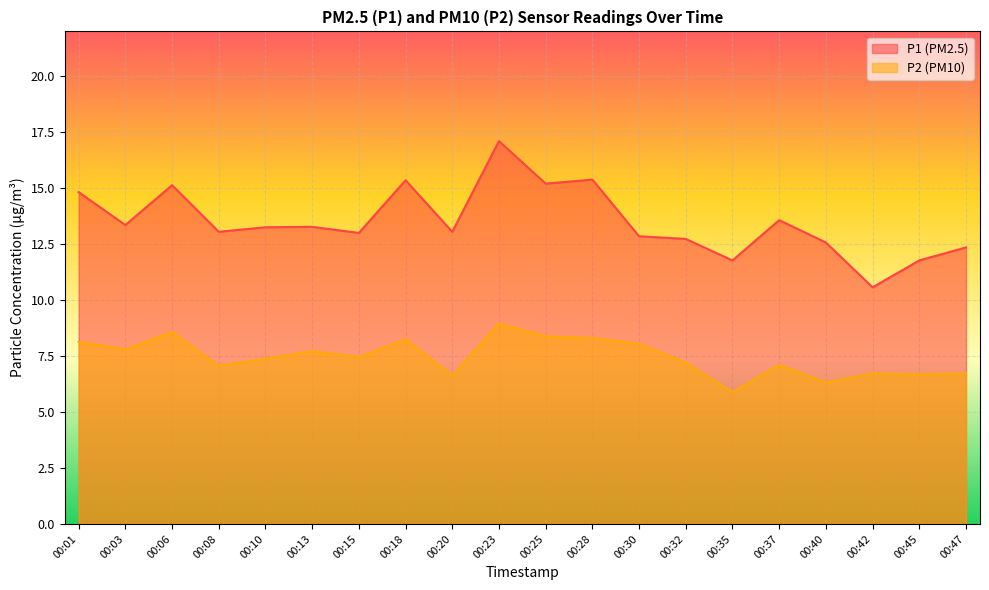

True or false: P1 and P2 cross at least once.

False